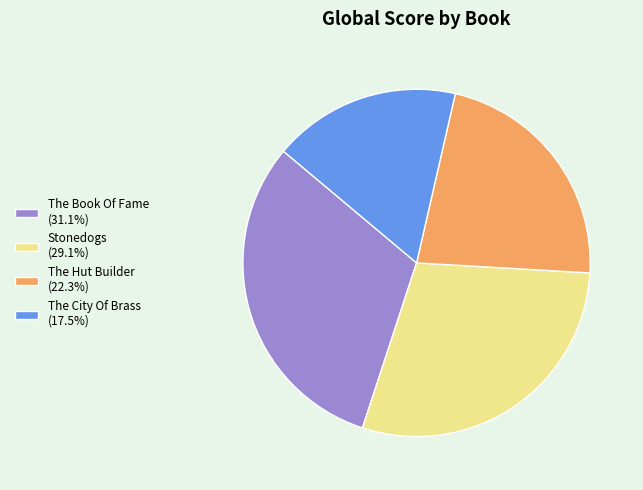

Which has a higher value, The City Of Brass or The Hut Builder?

The Hut Builder